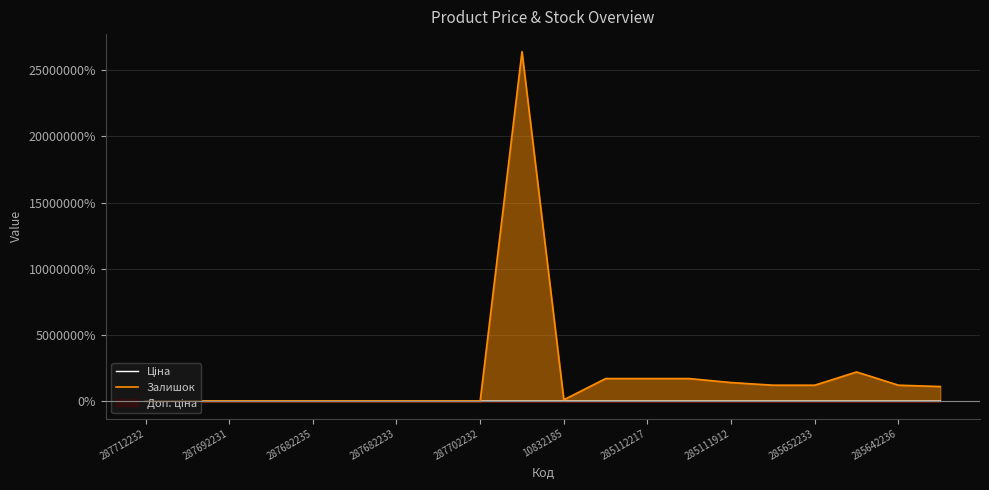

What is the label of the 13th point from the right?

285111912